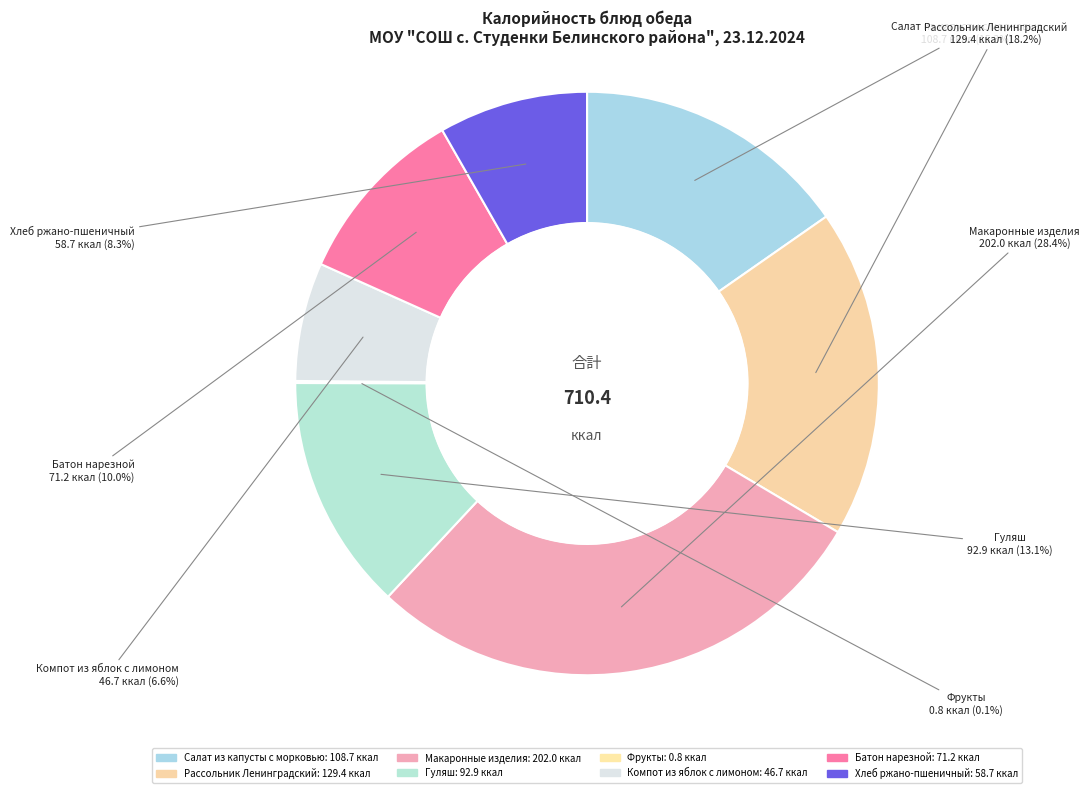

Rank the categories by value from highest to lowest.

Макаронные
изделия, Рассольник
Ленинградский, Салат из капусты
с морковью, Гуляш, Батон нарезной, Хлеб ржано-
пшеничный, Компот из яблок
с лимоном, Фрукты